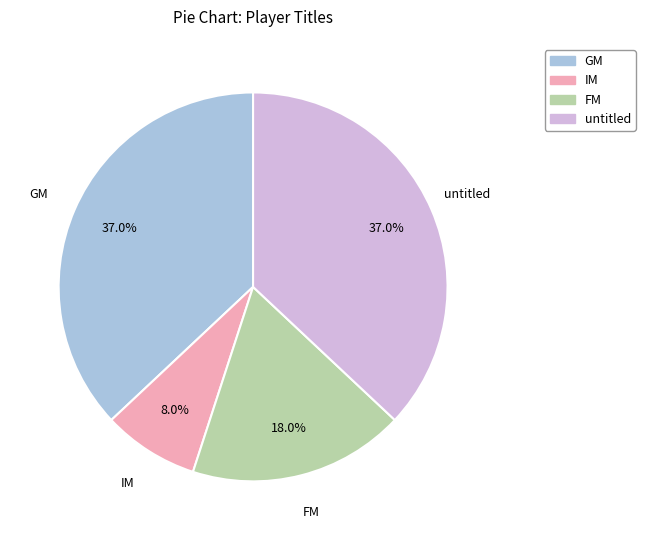

Does any single category account for the majority?

No